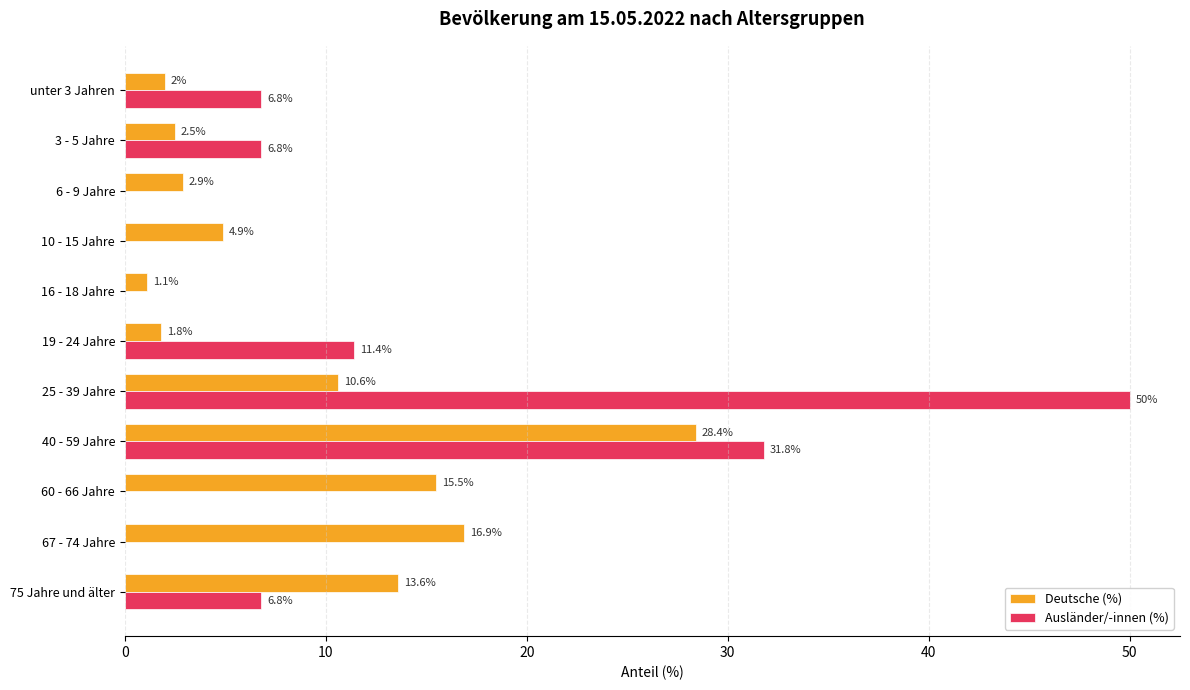

Which series has the largest total across all categories?

Ausländer/-innen (%)